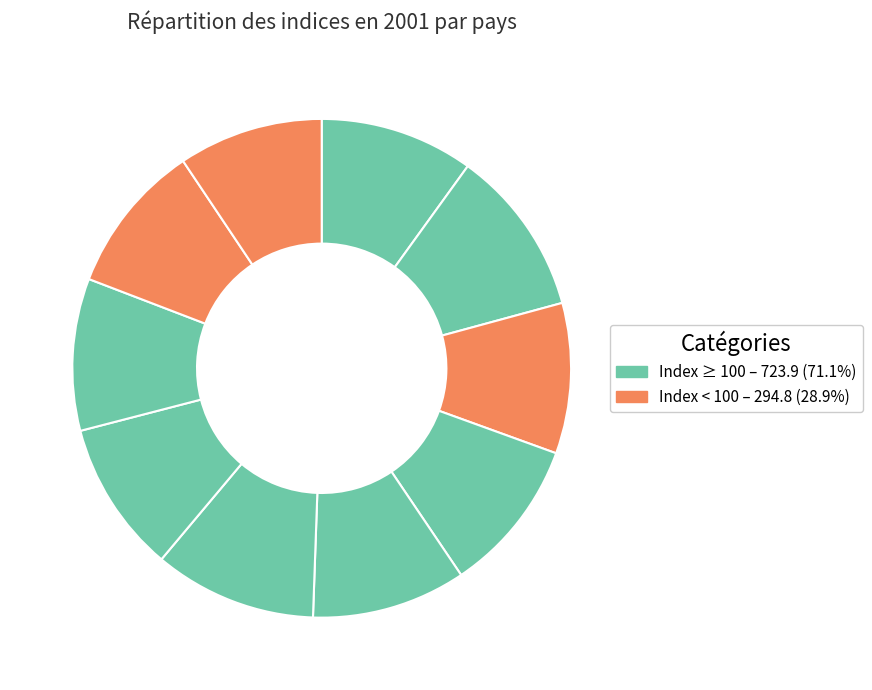

How many slices are in this pie chart?

10